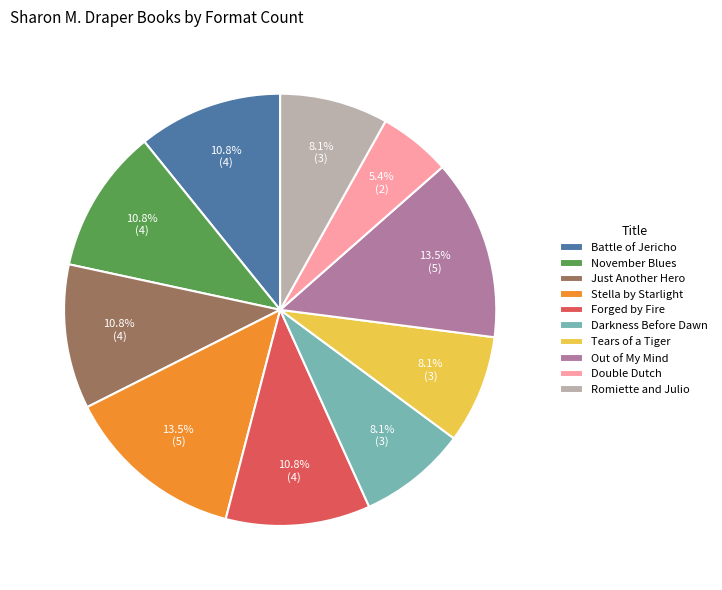

To the nearest percent, what percentage of the pie is Battle of Jericho?

11%